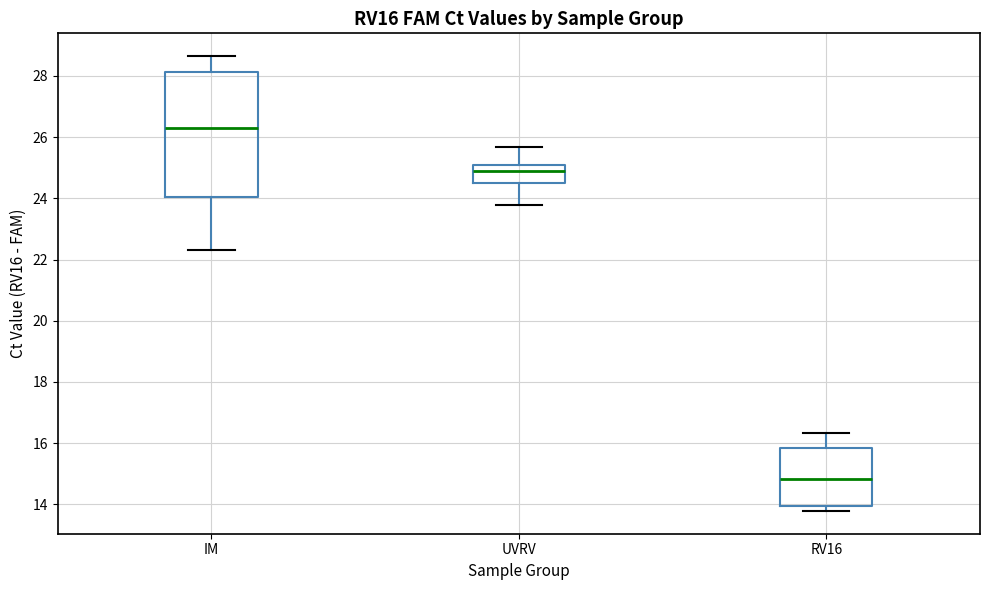

Where does the median line of the box for IM sit on the y-axis? The values are not printed on the chart, so give them approximately, as read against the axis.

26.2